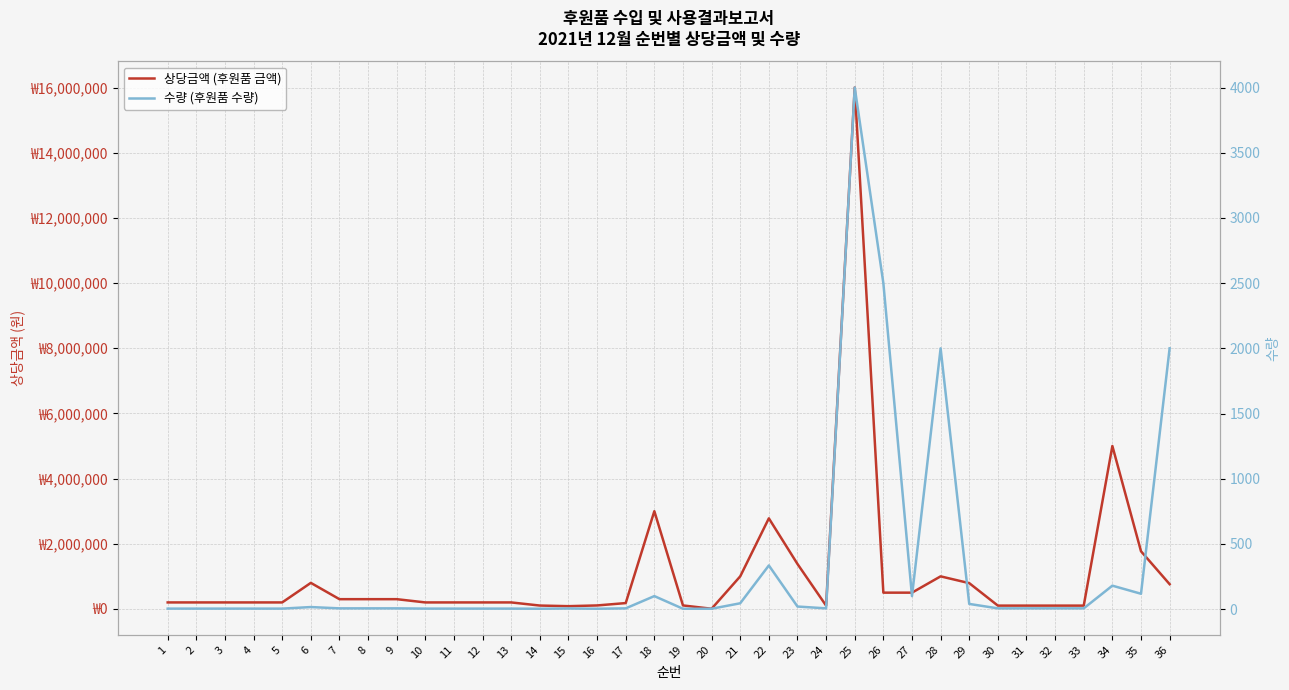

Which has a higher value, 1 or 7?

7